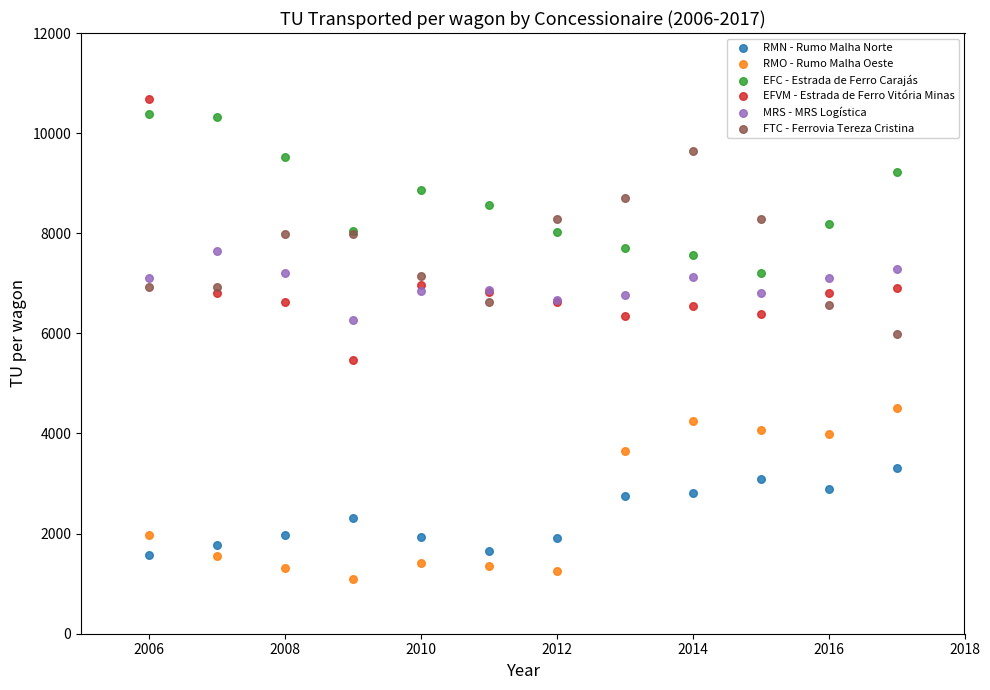

What is the X range (max minus min) for the scatter plot?

11.0